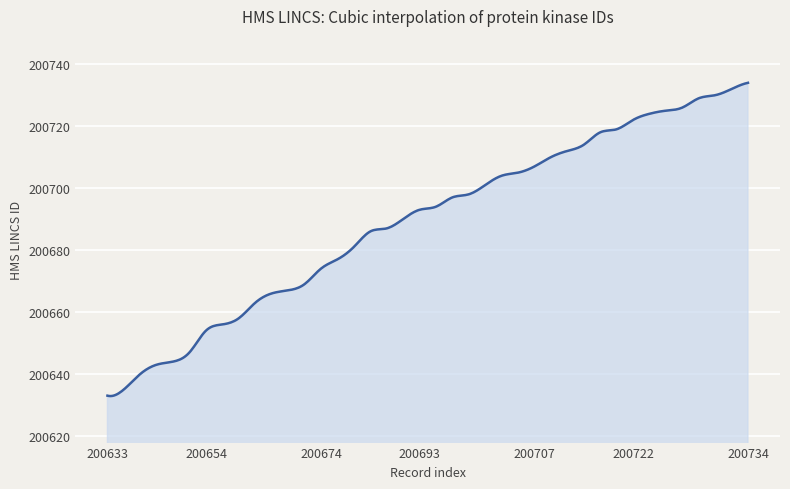

Does the chart have visible grid lines?

Yes